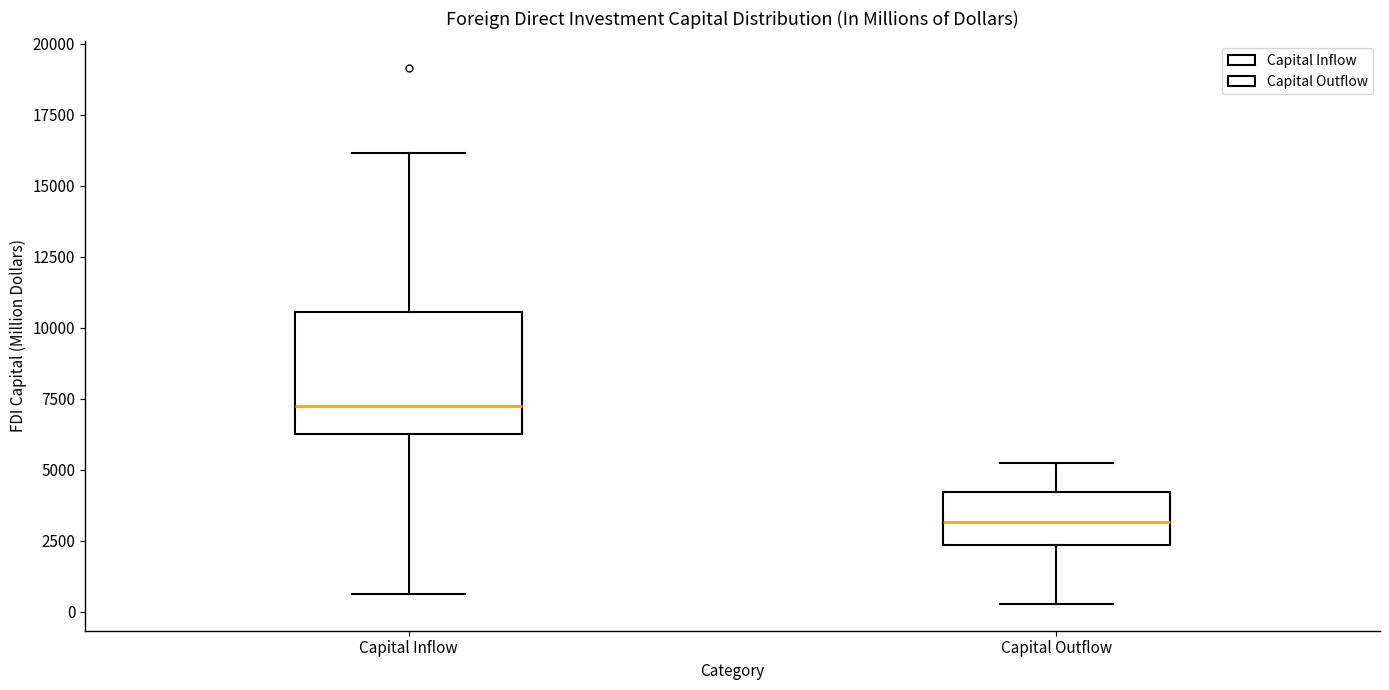

Reading left to right, read every box against the y-axis: the position of its median line, the range the box covers, and the ends of its whiskers. The values are not printed on the chart, so give them approximately, as read against the axis.

Capital Inflow: median 7000, box 6500 to 10500, whiskers 500 to 16000
Capital Outflow: median 3000, box 2500 to 4000, whiskers 500 to 5000